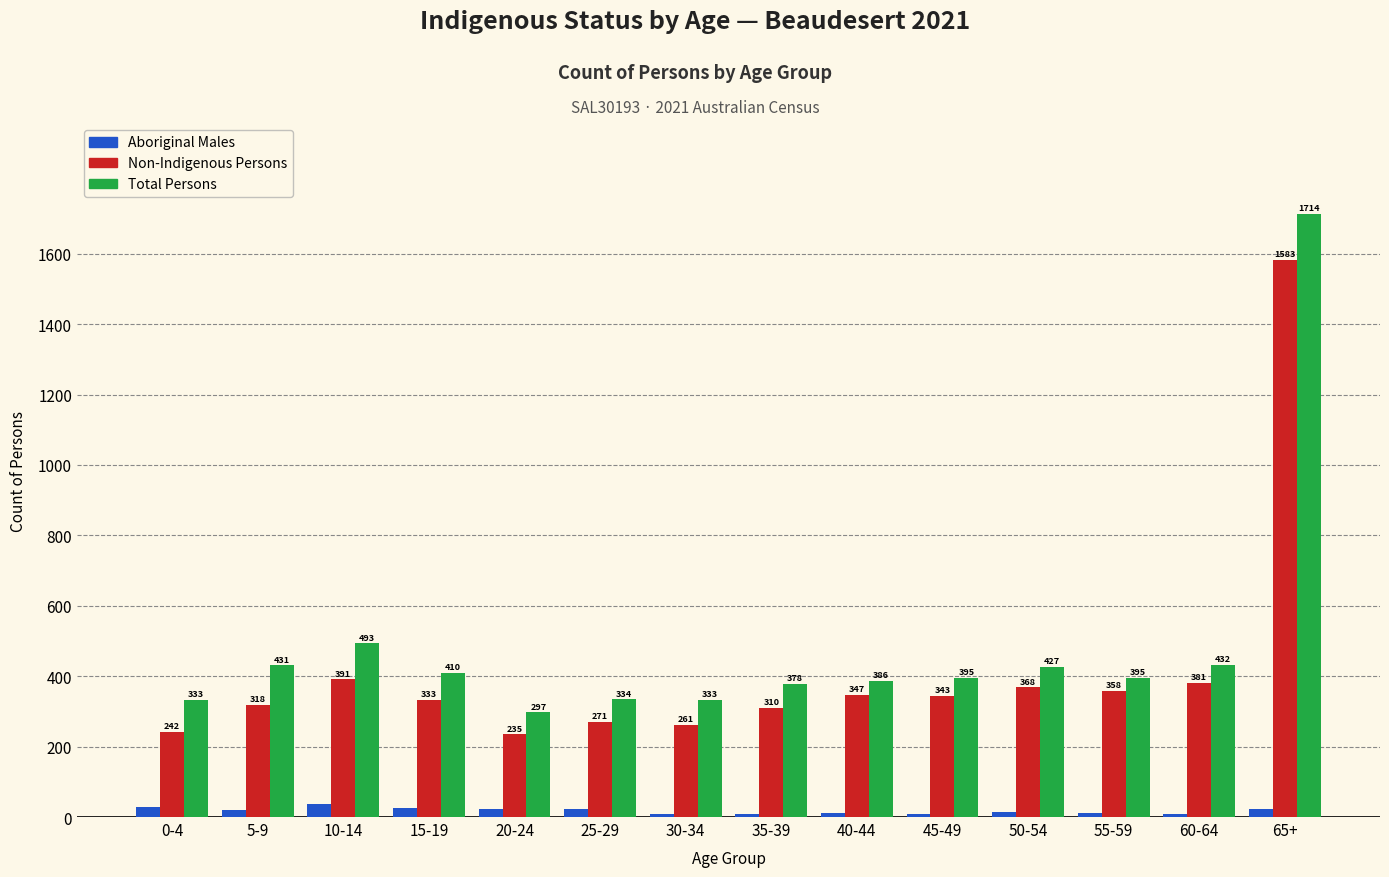

Between 15-19 and 25-29, which series saw the biggest shift?

Total Persons